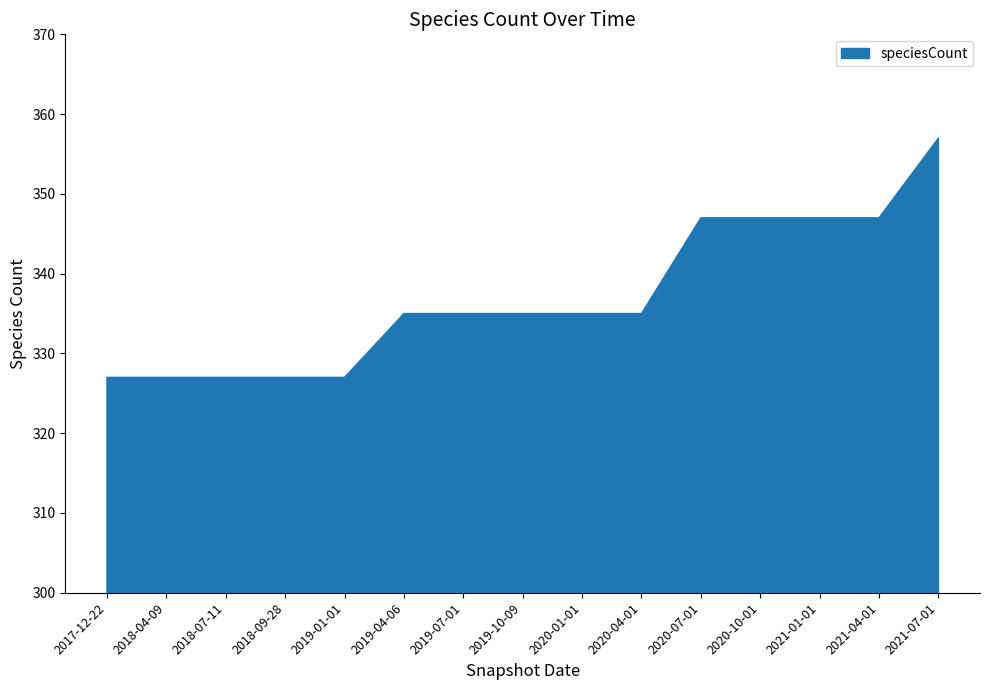

Is it true that the value at 2020-01-01 is 548?

False